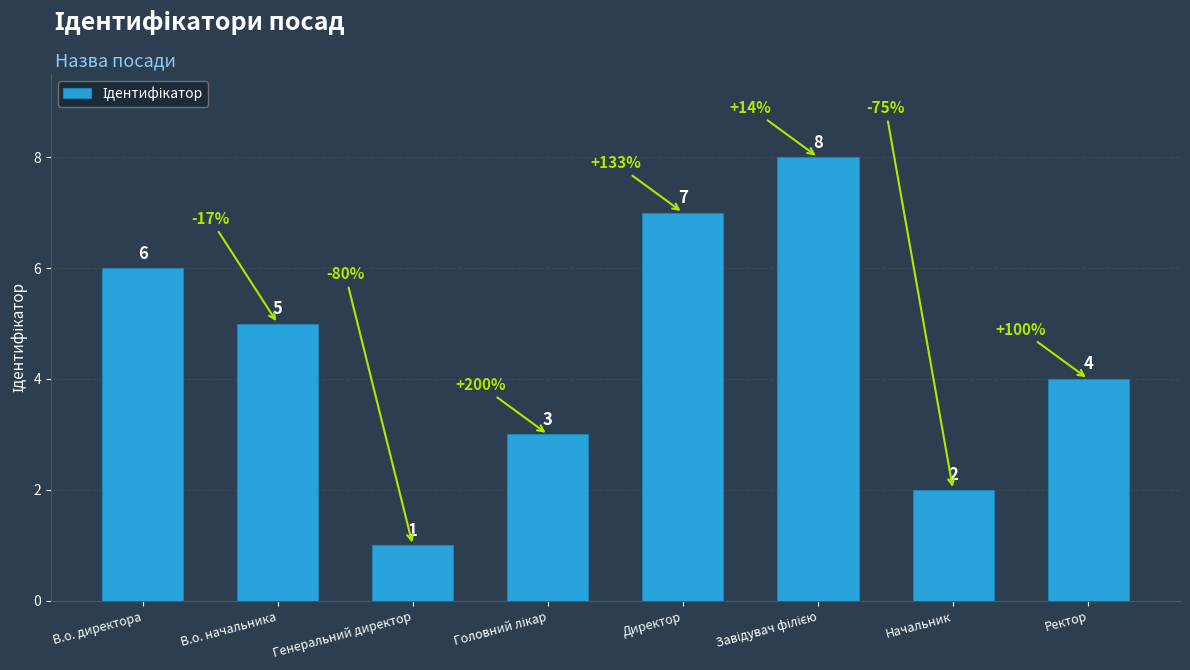

At which category does the chart reach its minimum across all series?

Генеральний директор